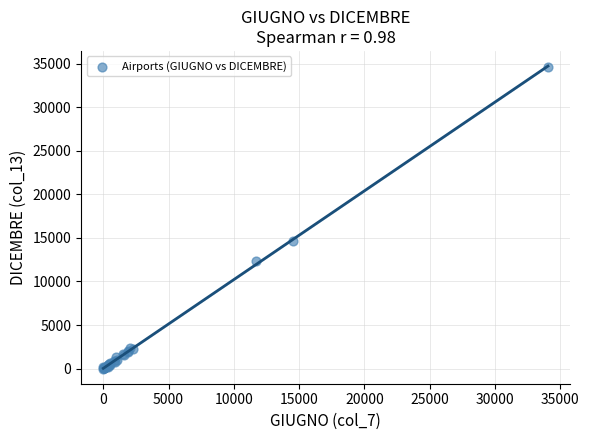

What Y value in the scatter plot is closest to 17322?

14660